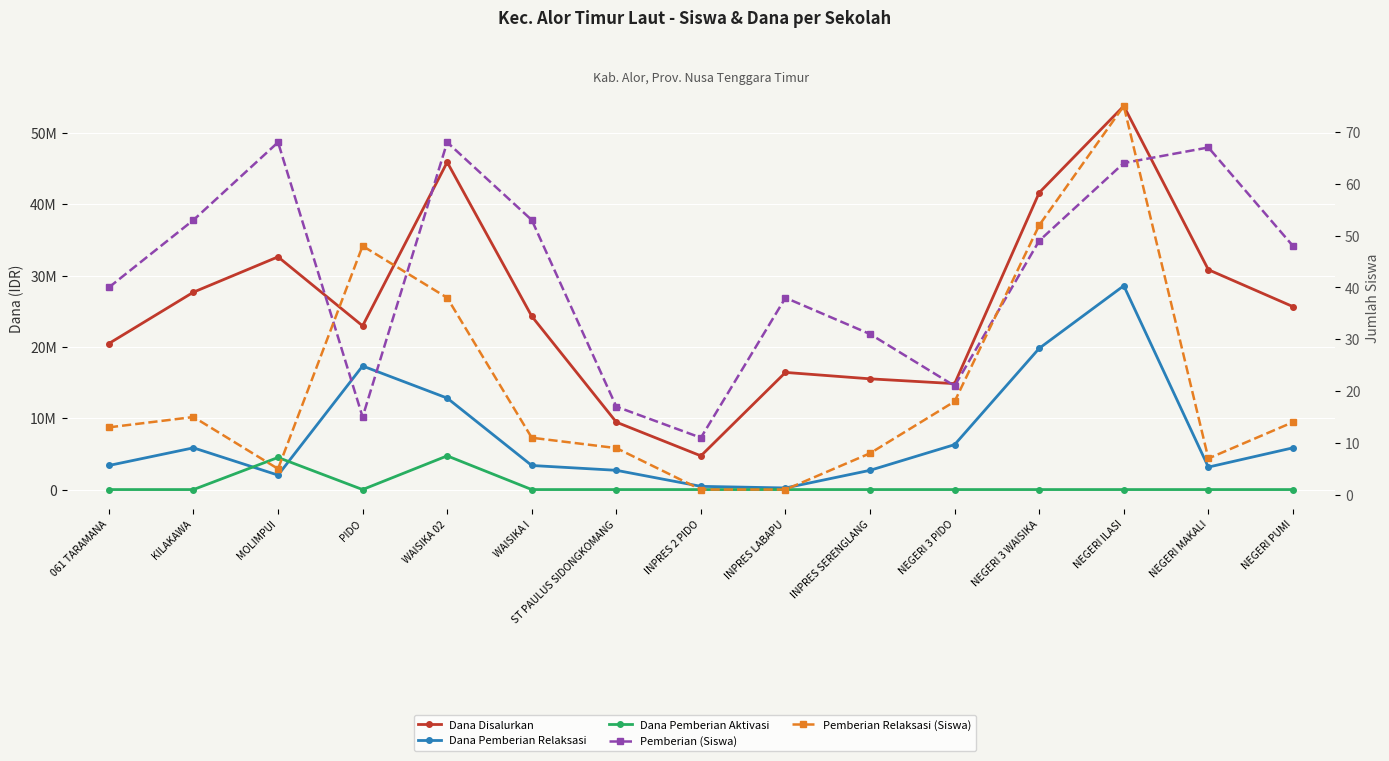

Reading right to left, what are all the values shown in this chart?

Dana Disalurkan: 25650000	30825000	53775000	41625000	14850000	15525000	16425000	4725000	9450000	24300000	45900000	22950000	32625000	27675000	20475000
Dana Pemberian Relaksasi: 5850000	3150000	28575000	19800000	6300000	2700000	225000	450000	2700000	3375000	12825000	17325000	2025000	5850000	3375000
Dana Pemberian Aktivasi: 0	0	0	0	0	0	0	0	0	0	4725000	0	4500000	0	0
Pemberian (Siswa): 48	67	64	49	21	31	38	11	17	53	68	15	68	53	40
Pemberian Relaksasi (Siswa): 14	7	75	52	18	8	1	1	9	11	38	48	5	15	13